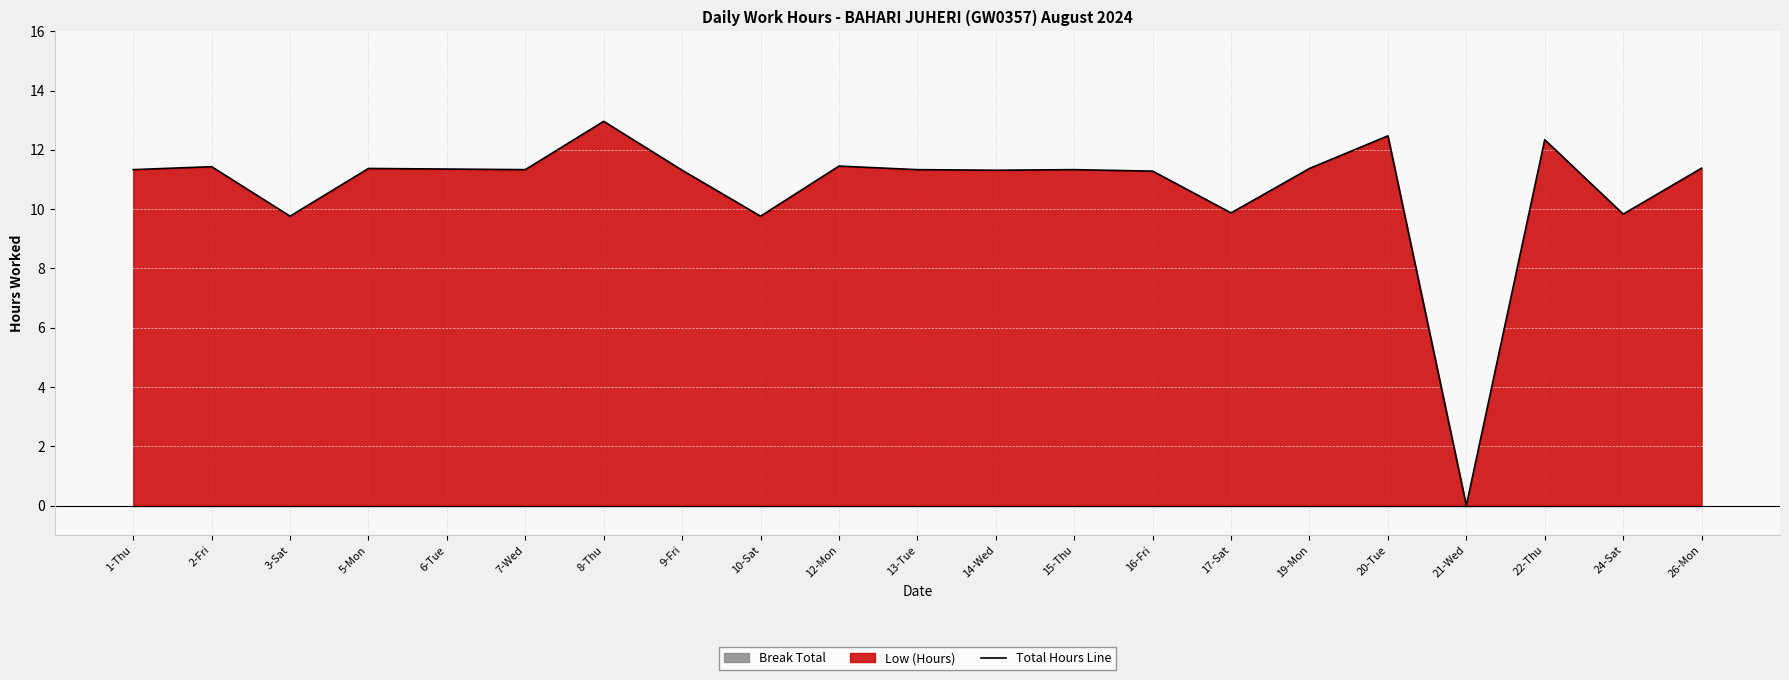

Count the number of categories in the chart.

21